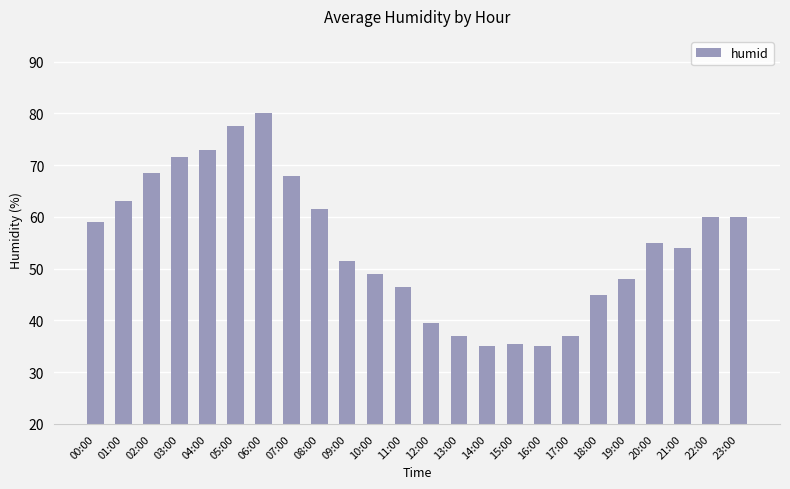

What is the maximum value shown in the chart?

80.0